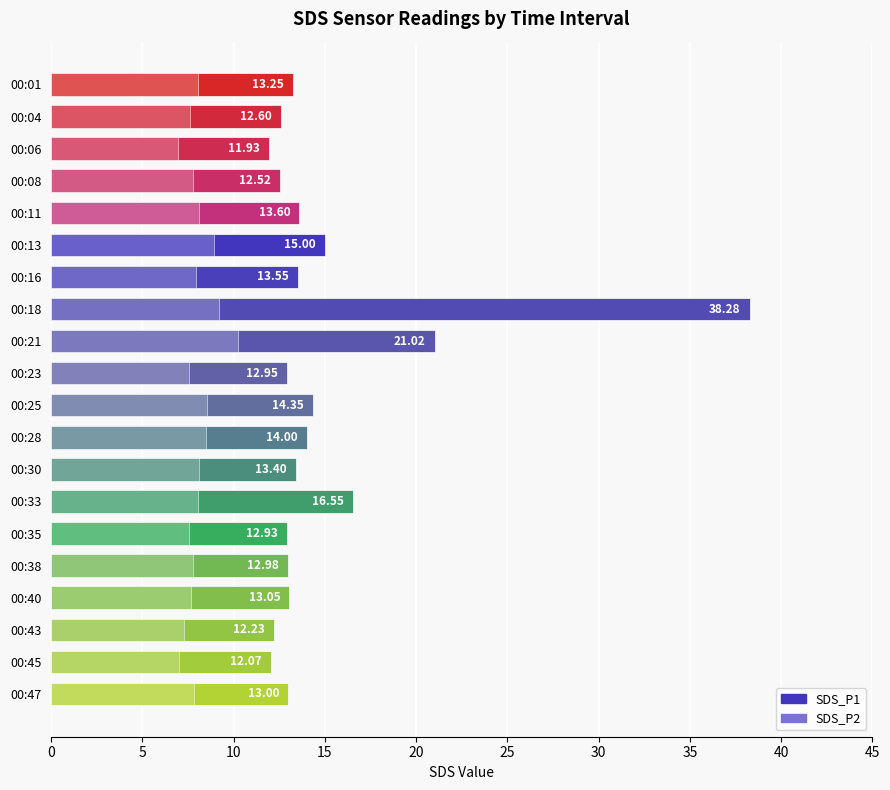

How many bars are there in each group?

2